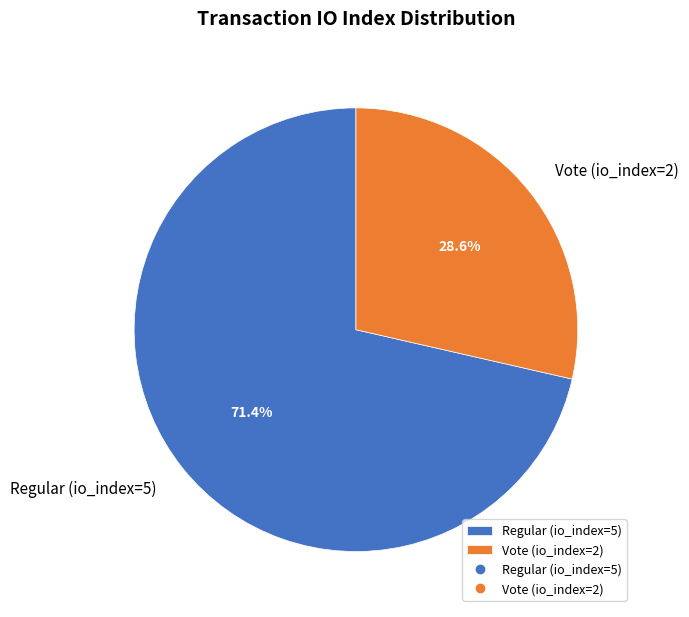

Combined, do Vote (io_index=2) and Regular (io_index=5) account for over 50%?

Yes